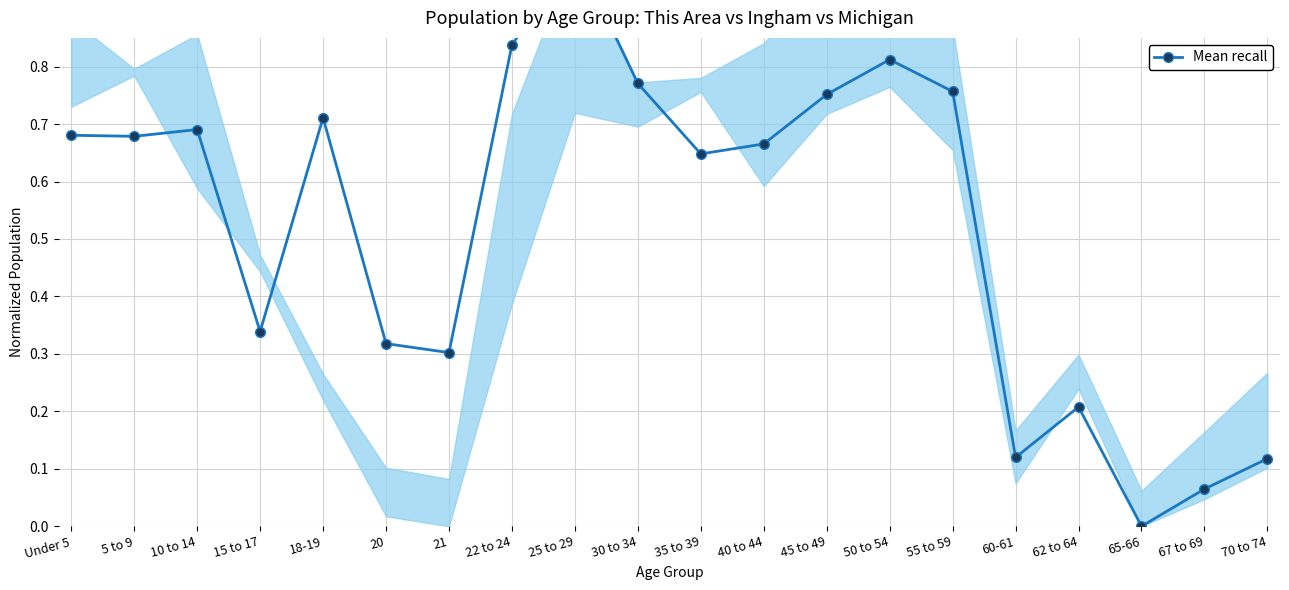

Reading left to right, transcribe all the data shown in this chart.

Under 5=0.7	5 to 9=0.7	10 to 14=0.7	15 to 17=0.3	18-19=0.7	20=0.3	21=0.3	22 to 24=0.8	25 to 29=1.0	30 to 34=0.8	35 to 39=0.6	40 to 44=0.7	45 to 49=0.8	50 to 54=0.8	55 to 59=0.8	60-61=0.1	62 to 64=0.2	65-66=0.0	67 to 69=0.1	70 to 74=0.1